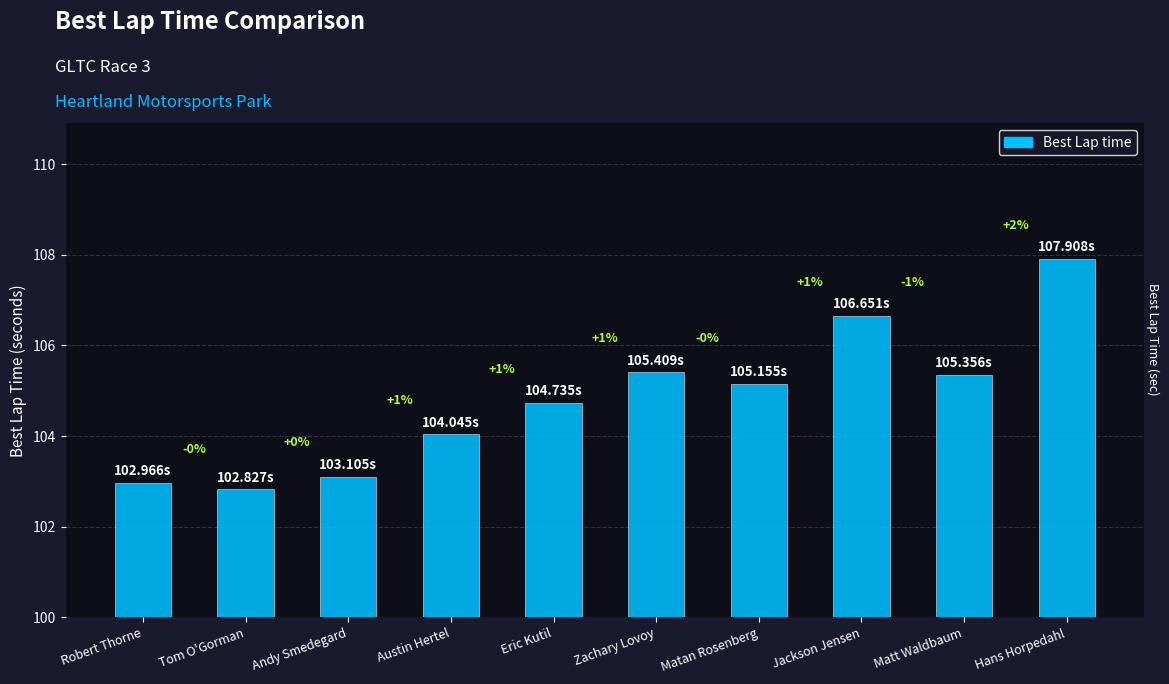

At which label is the value closest to 105?

Matan Rosenberg